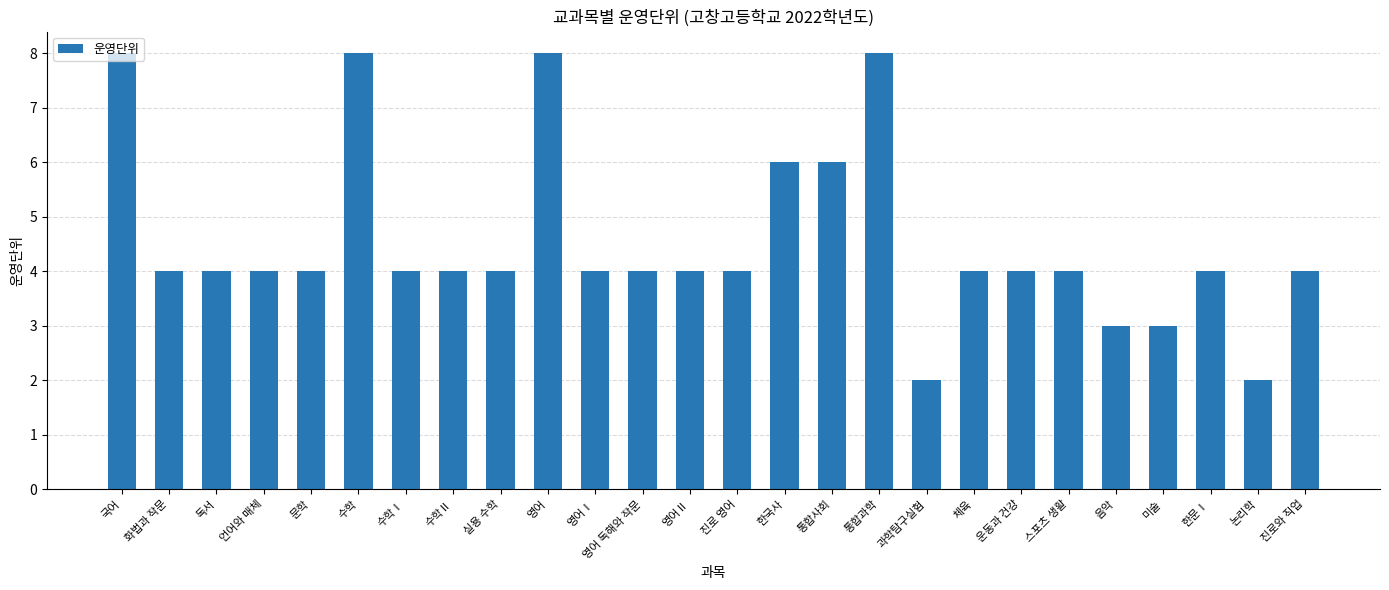

Reading left to right, list all the values displayed in this chart.

8	4	4	4	4	8	4	4	4	8	4	4	4	4	6	6	8	2	4	4	4	3	3	4	2	4